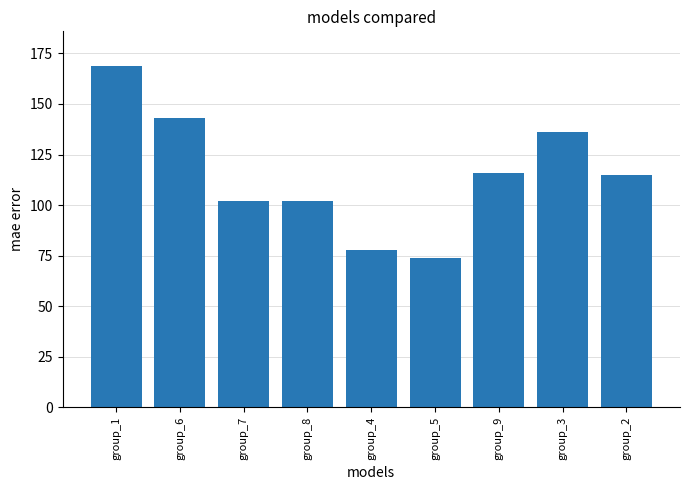

What is the change in value from group_8 to group_2?

+13